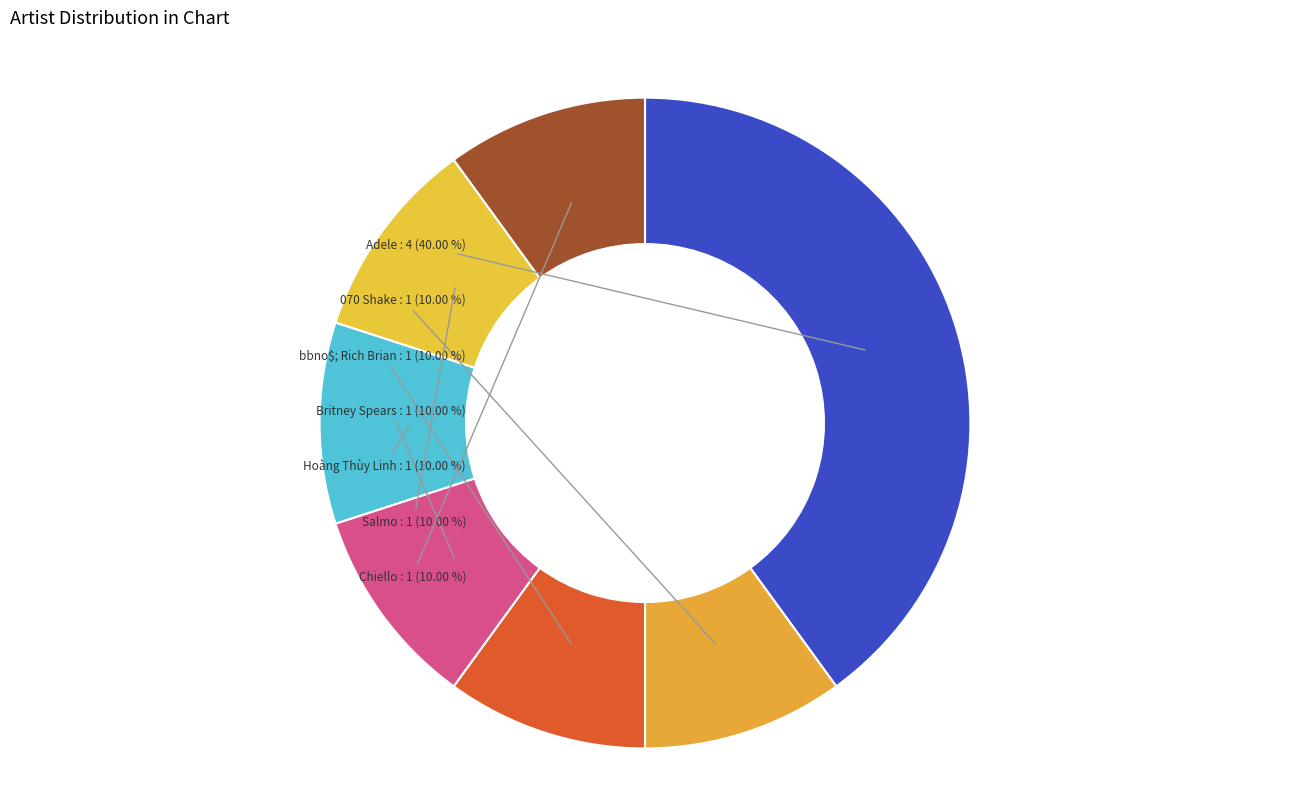

Approximately how many times larger is the value at 070 Shake compared to Salmo?

1.0